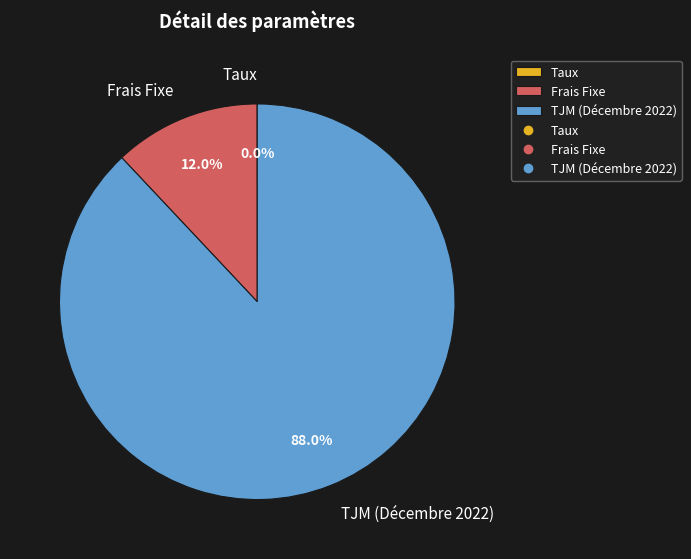

Which slice represents more than half of the pie?

TJM (Décembre 2022)